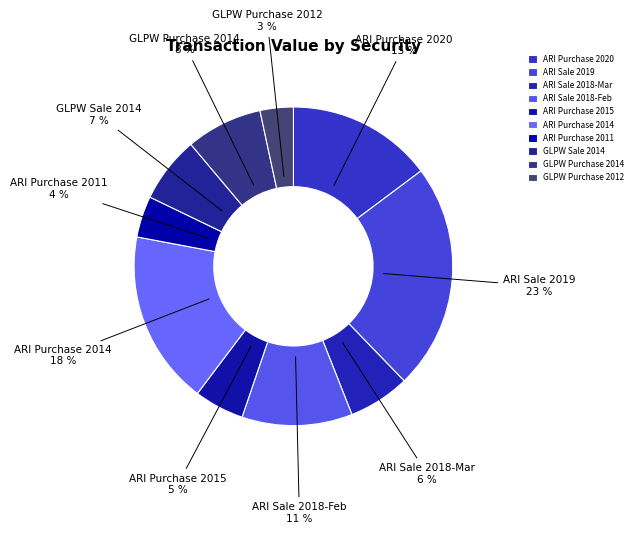

True or false: GLPW Sale 2014 accounts for 21% of the total.

False